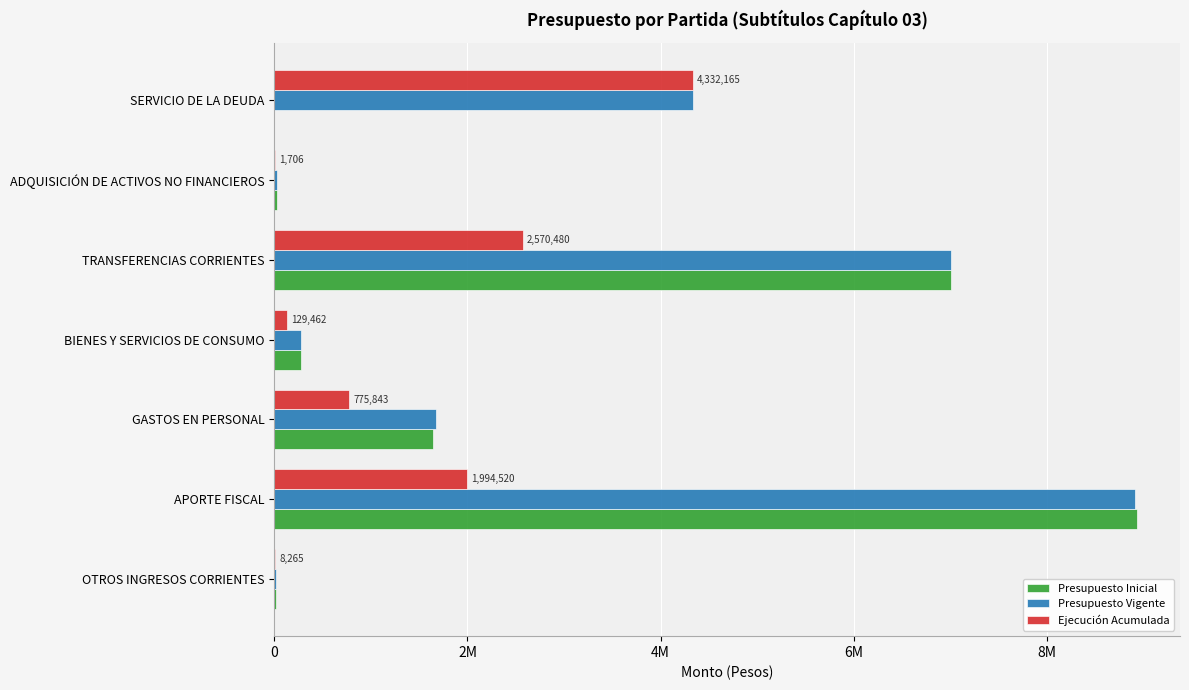

What is the average value of the Ejecución Acumulada series?

1401777